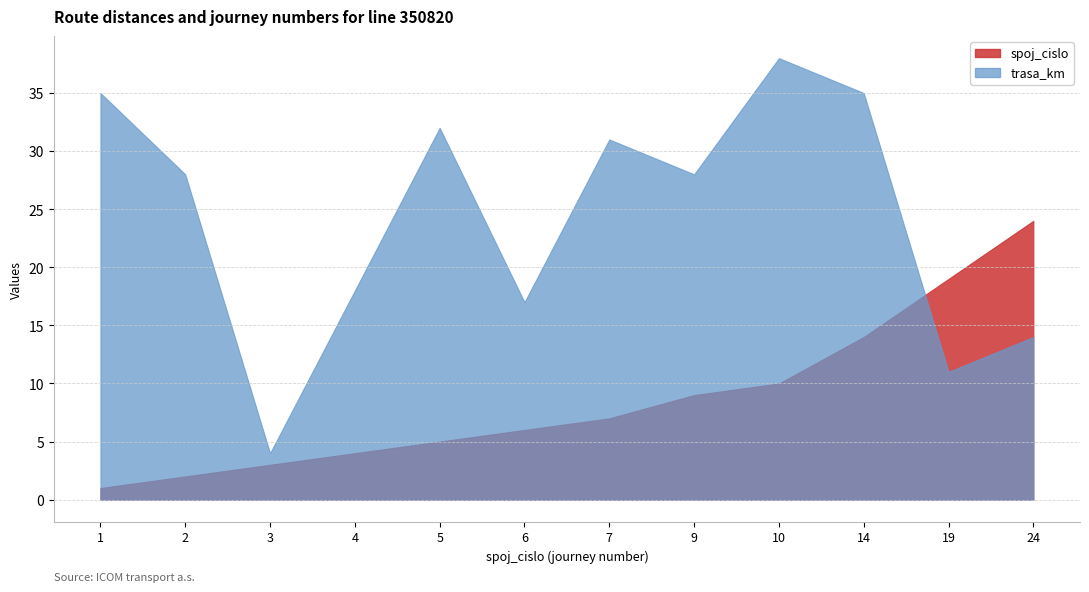

Reading left to right, list all the values displayed in this chart.

spoj_cislo: 1	2	3	4	5	6	7	9	10	14	19	24
trasa_km: 35	28	4	18	32	17	31	28	38	35	11	14